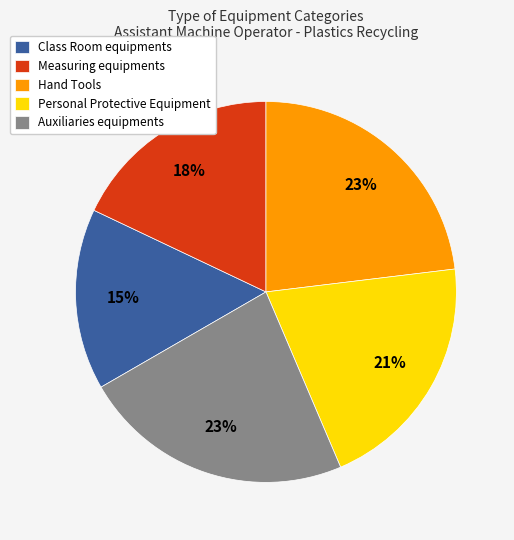

Which category has the smallest portion of the pie?

Class Room equipments